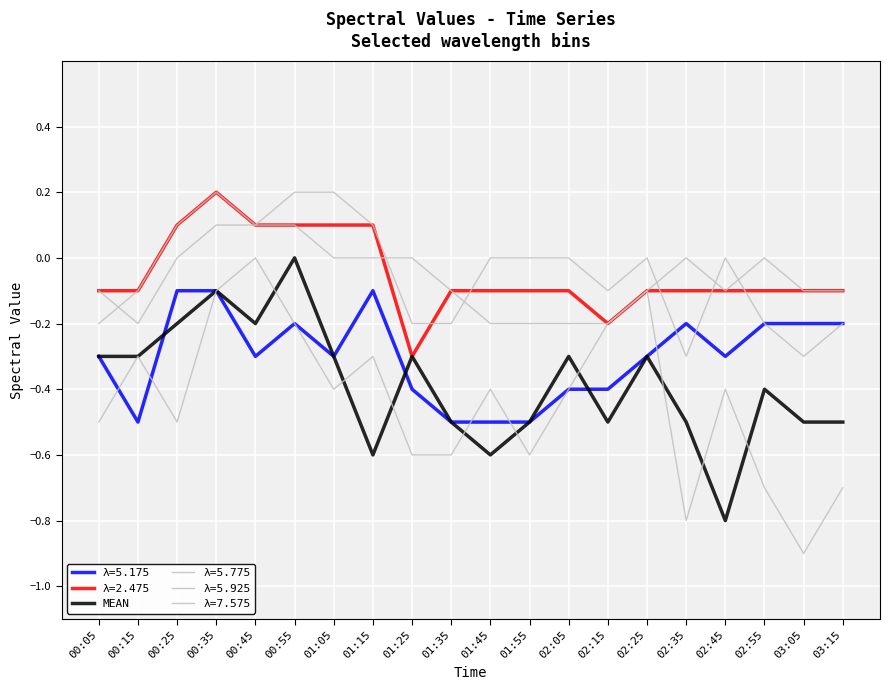

Does the chart have visible grid lines?

Yes